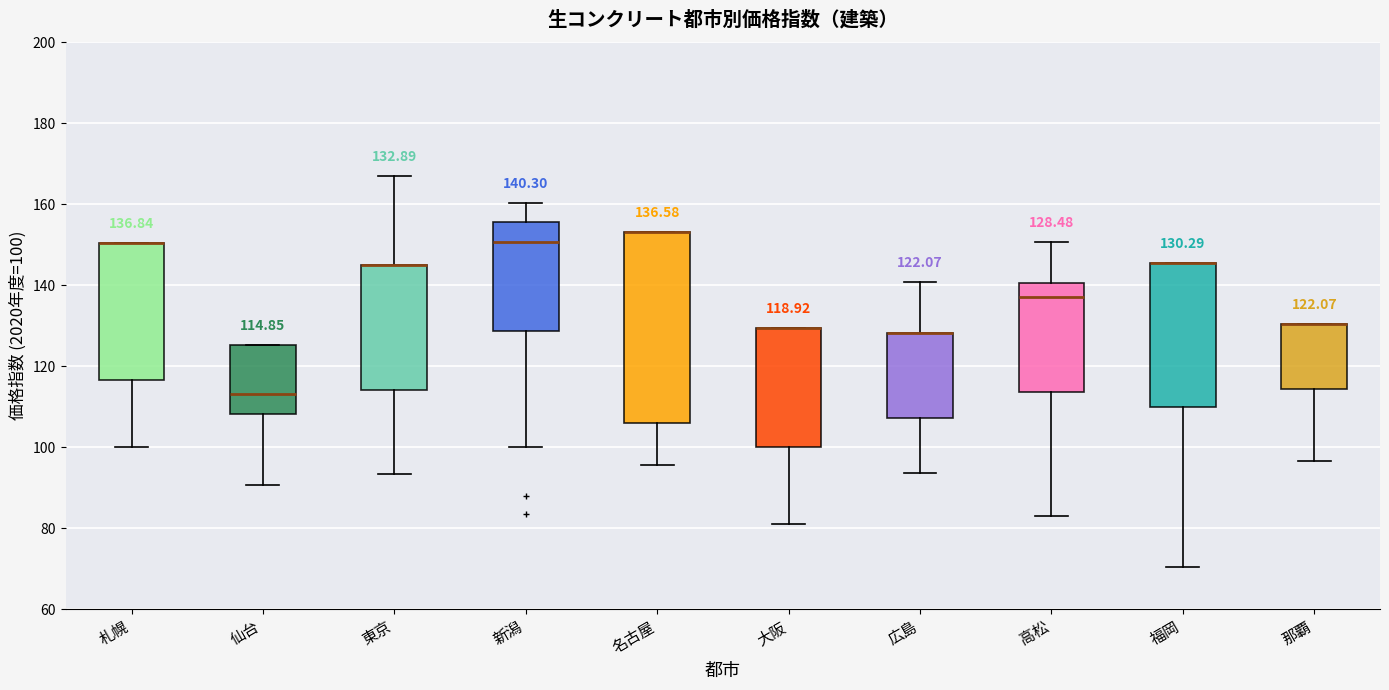

Which box is the tallest, from its lower edge to its upper edge?

名古屋